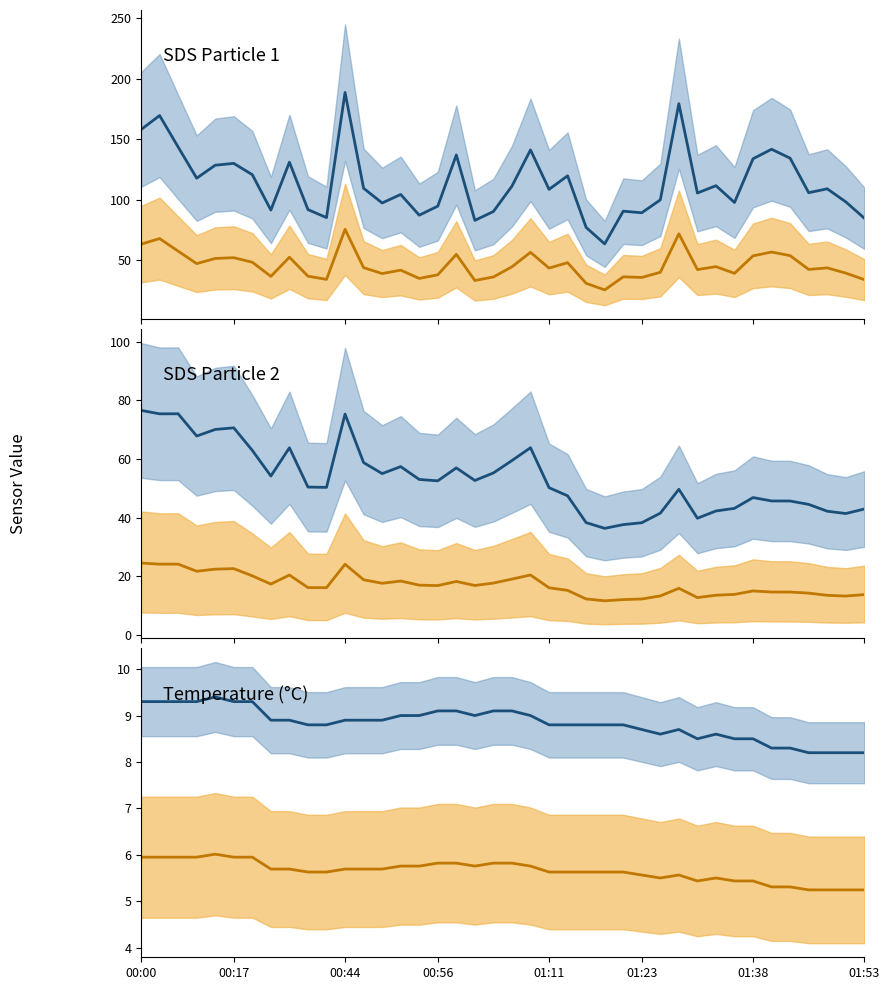

Is this an area chart (filled region under the line)?

No